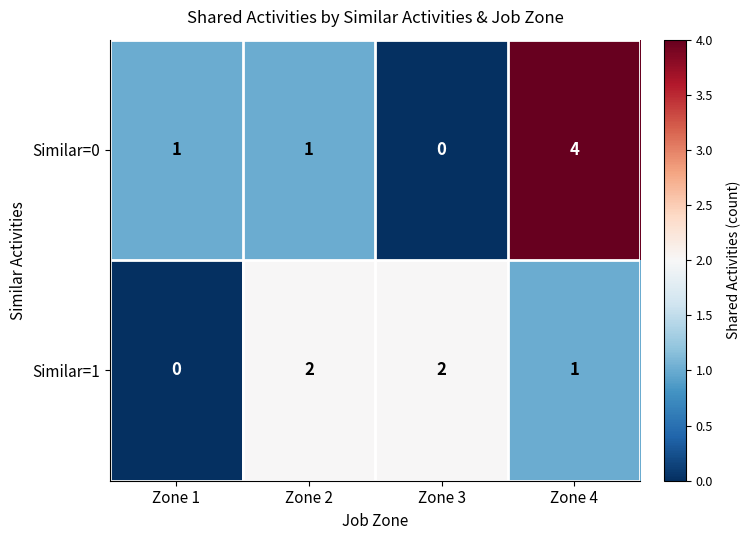

Rank the series by their average value, from highest to lowest.

Similar=0, Similar=1